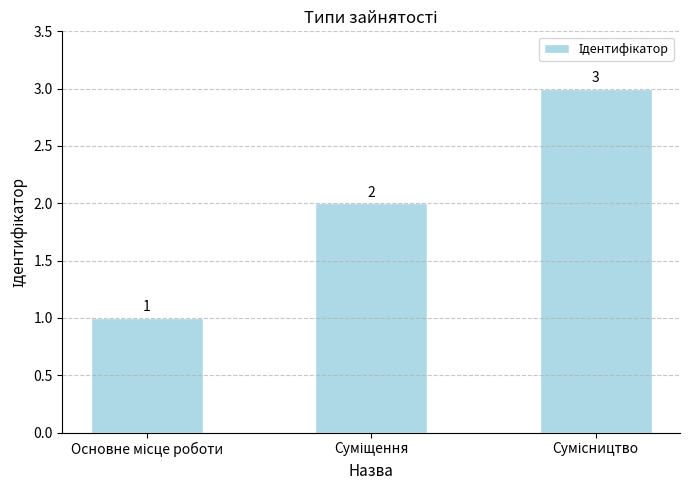

Count the values in the range 1 to 3.

3